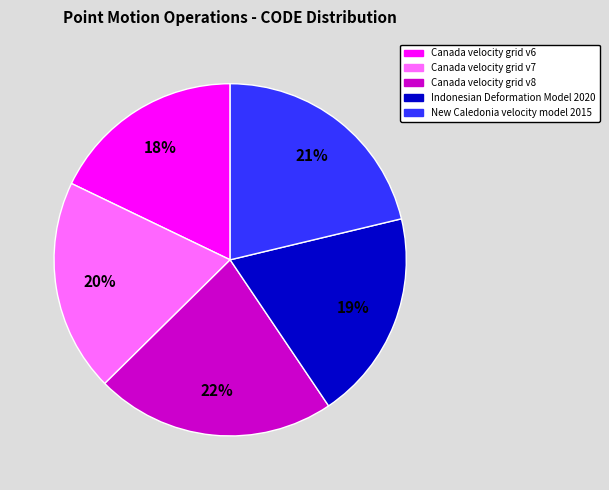

Which slice is the largest?

Canada velocity grid v8